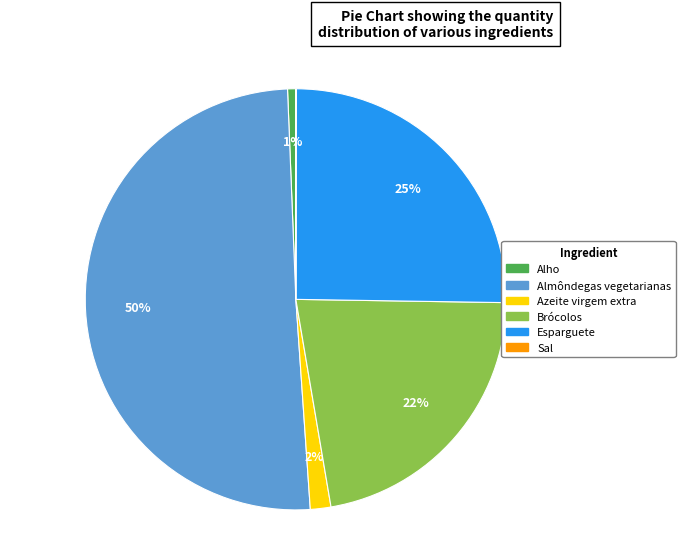

True or false: Azeite virgem extra accounts for 7% of the total.

False